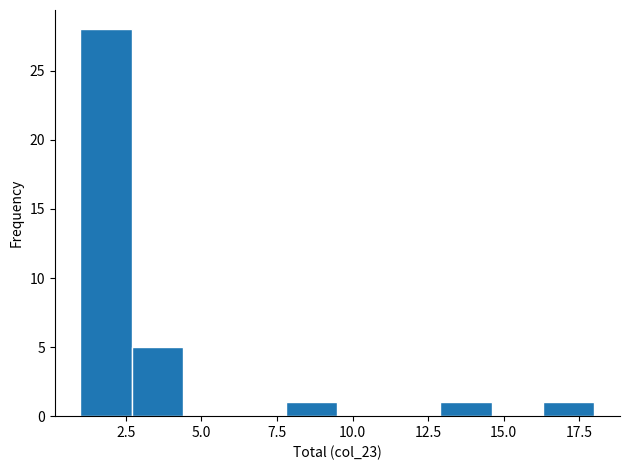

Around what value on the x-axis is the tallest bar? Give the approximate position of its centre, as read against the axis.

2.0